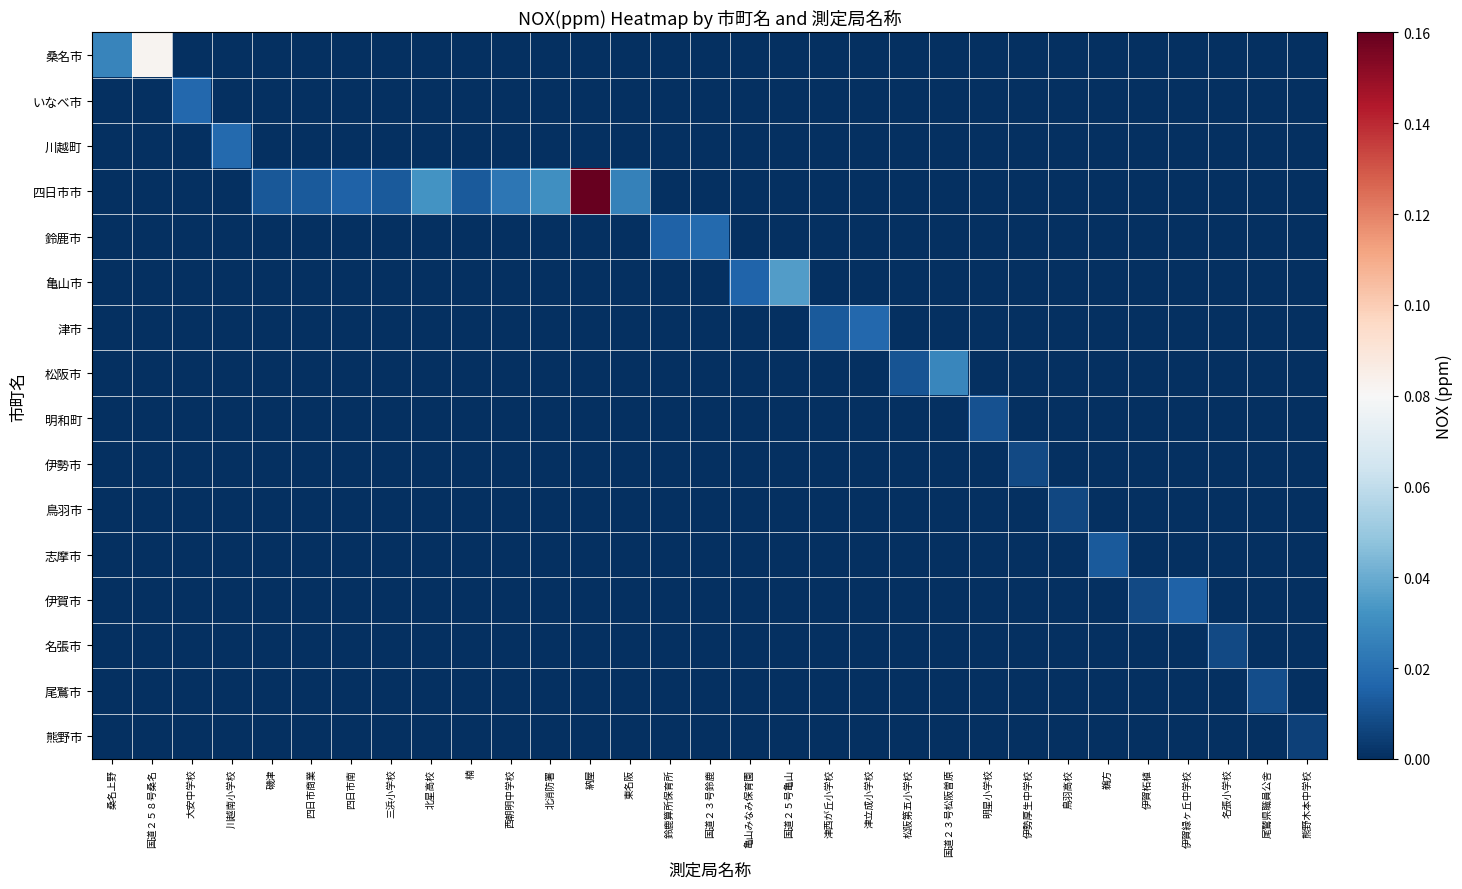

At 国道２３号鈴鹿, list the series in order from largest to smallest.

鈴鹿市, 桑名市, いなべ市, 川越町, 四日市市, 亀山市, 津市, 松阪市, 明和町, 伊勢市, 鳥羽市, 志摩市, 伊賀市, 名張市, 尾鷲市, 熊野市